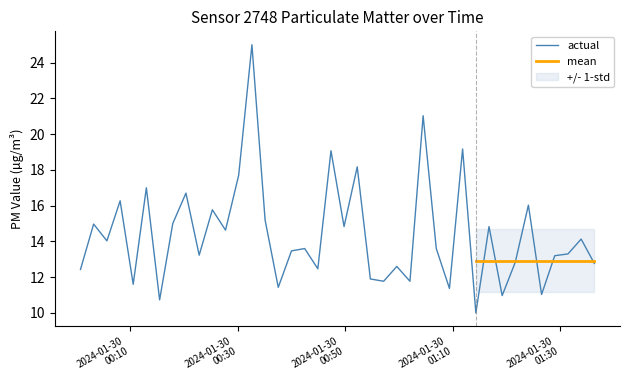

Is it true that the value at 2024-01-30T00:25:16 is 27.5?

False